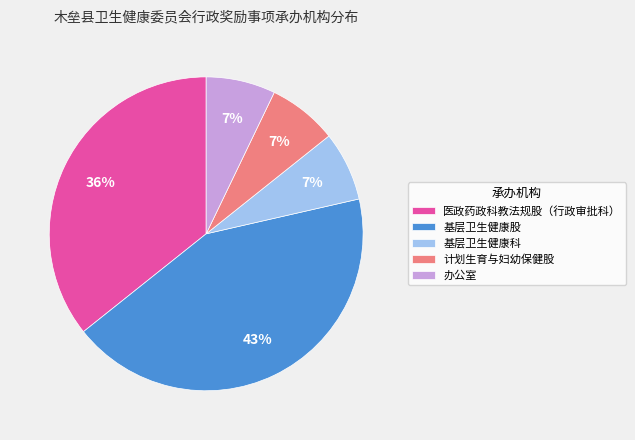

True or false: 计划生育与妇幼保健股 accounts for 7% of the total.

True